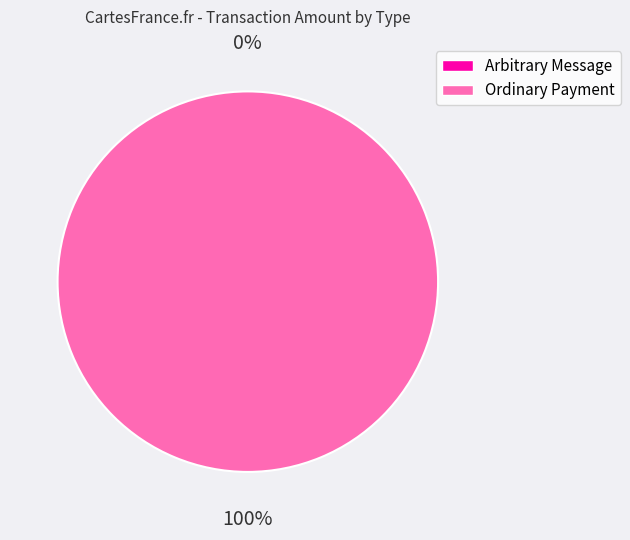

Between Arbitrary Message and Ordinary Payment, which is larger?

Ordinary Payment